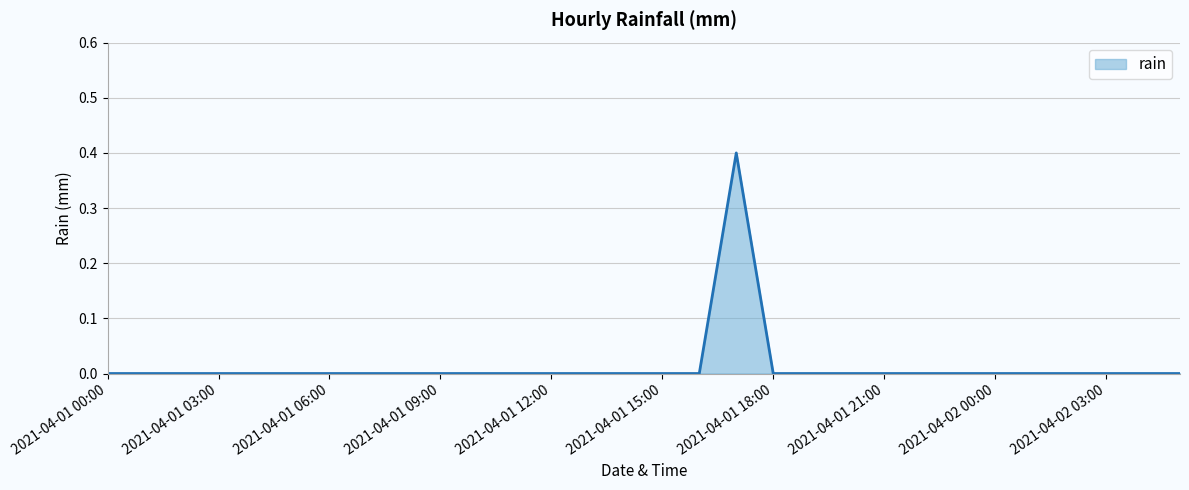

What is the sum of all values?

0.4